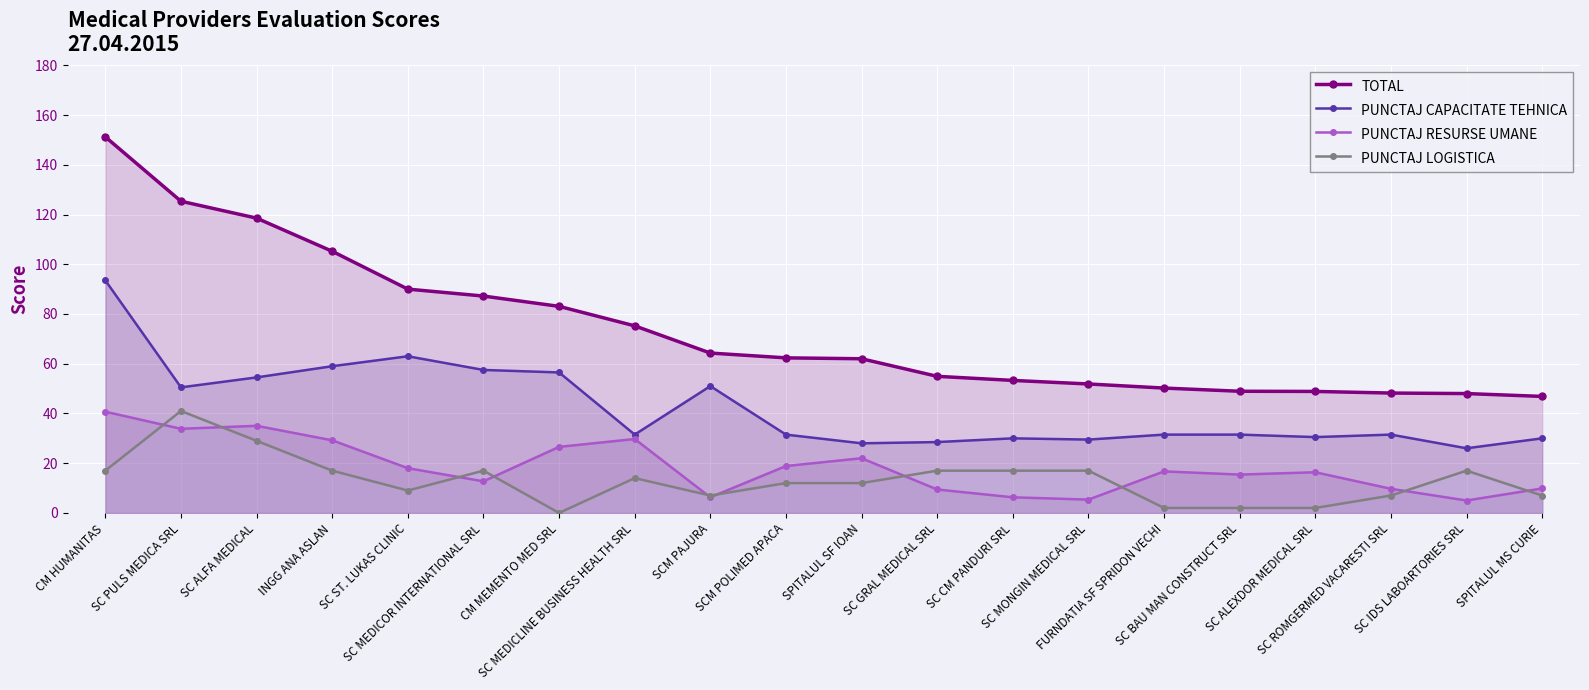

True or false: TOTAL and PUNCTAJ LOGISTICA cross at least once.

False